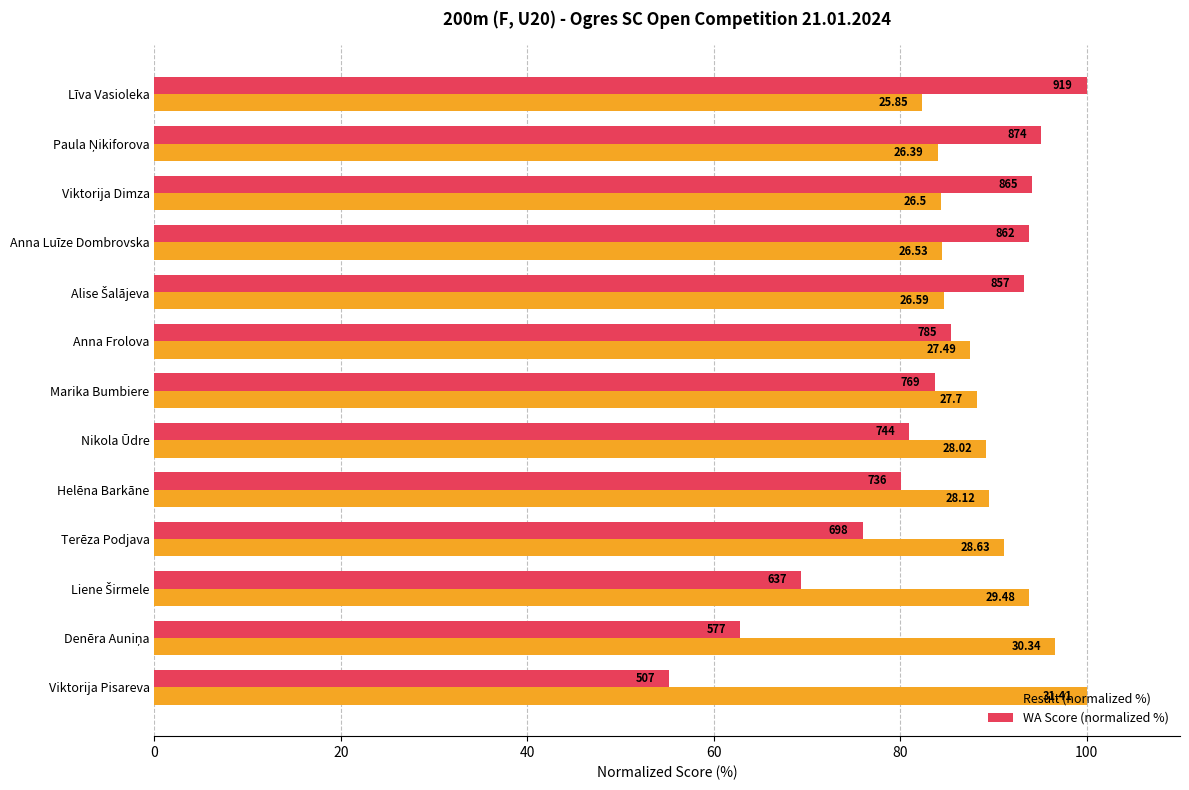

What is the difference between the maximum and second lowest values in the Result (normalized %) series?

16.0